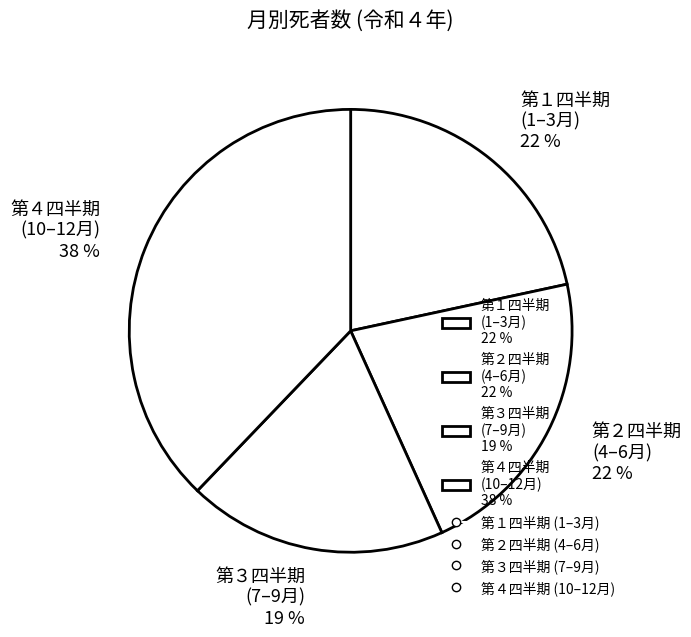

Is there any slice that represents more than half of the pie?

No